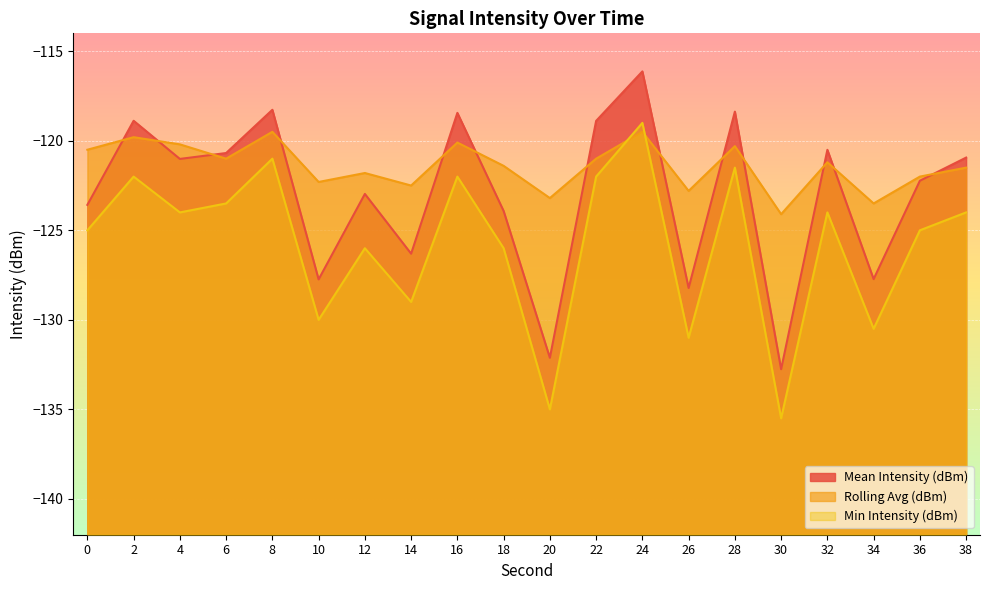

At how many categories does at least one series exceed -120?

6